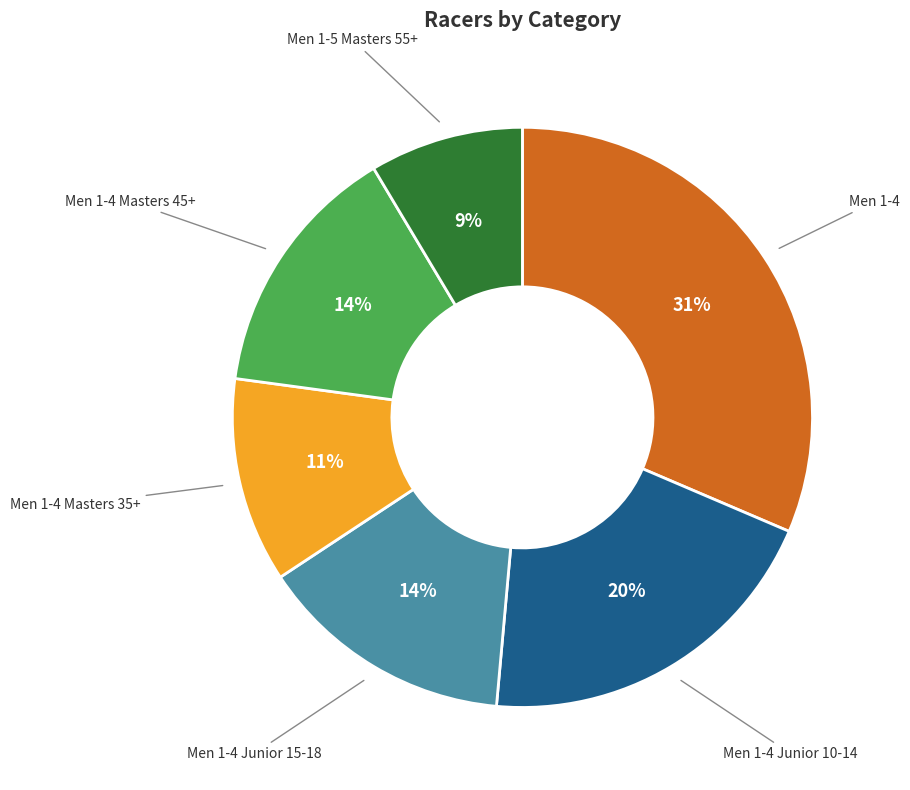

To the nearest percent, what is the average slice percentage?

17%